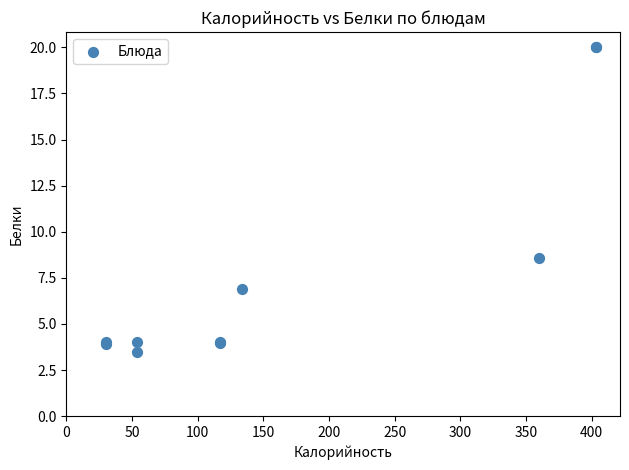

What Y value in the scatter plot is closest to 11?

8.6